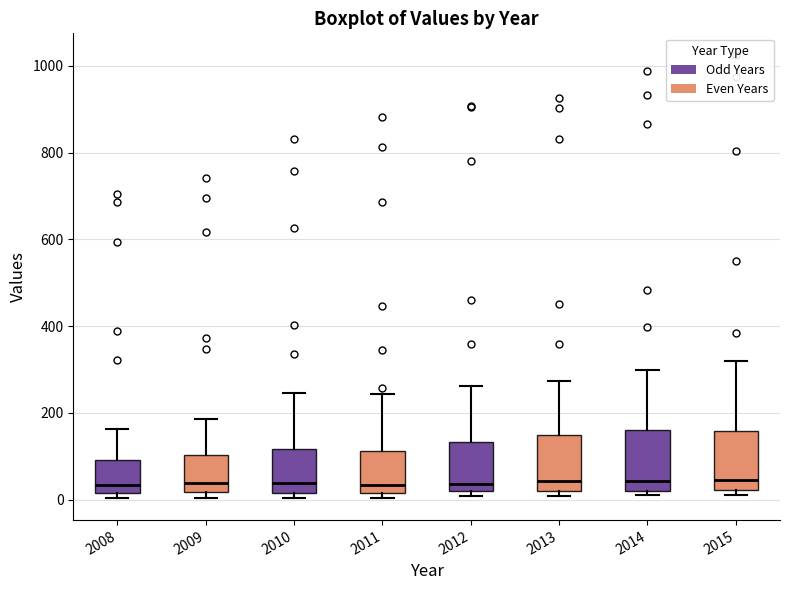

Reading left to right, transcribe this box plot: for each box, give where its median line is, the range the box spans, and where its two whiskers end, as read against the y-axis. The values are not printed on the chart, so give them approximately, as read against the axis.

2008: median 40, box 20 to 100, whiskers 0 to 160
2009: median 40, box 20 to 100, whiskers 0 to 180
2010: median 40, box 20 to 120, whiskers 0 to 240
2011: median 40, box 20 to 120, whiskers 0 to 240
2012: median 40, box 20 to 140, whiskers 0 to 260
2013: median 40, box 20 to 140, whiskers 0 to 280
2014: median 40, box 20 to 160, whiskers 20 (just below the box's lower edge) to 300
2015: median 40, box 20 to 160, whiskers 20 (just below the box's lower edge) to 320